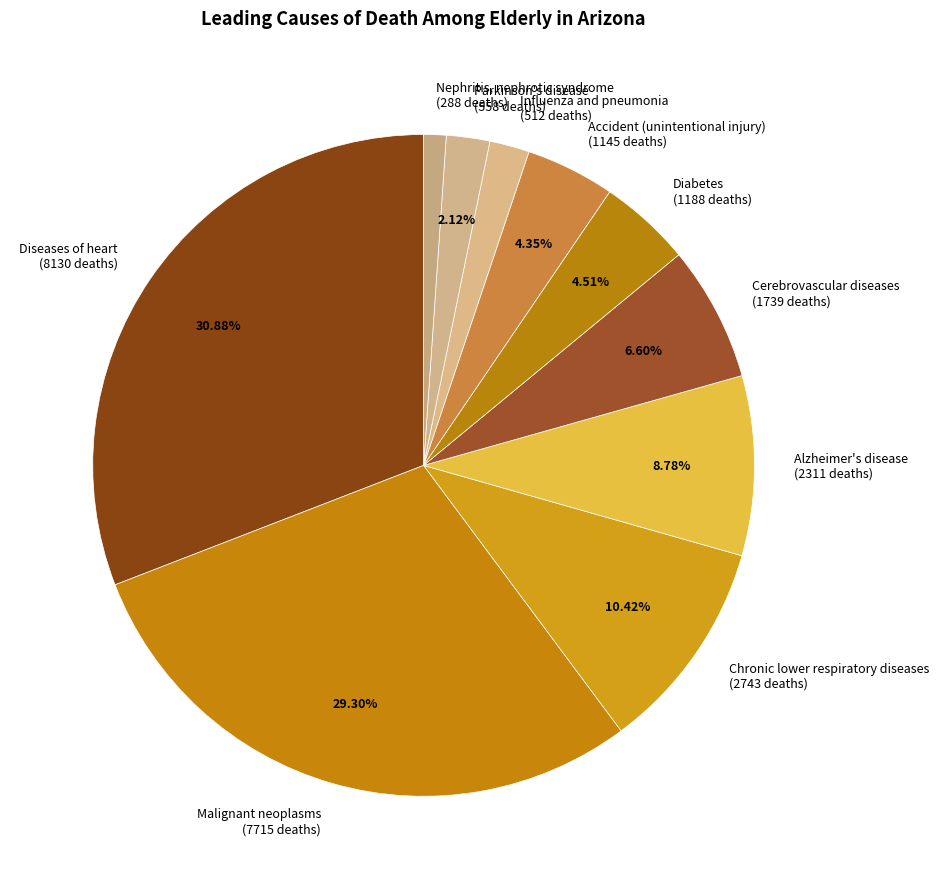

Does Accident (unintentional injury) account for over 50% of the chart?

No